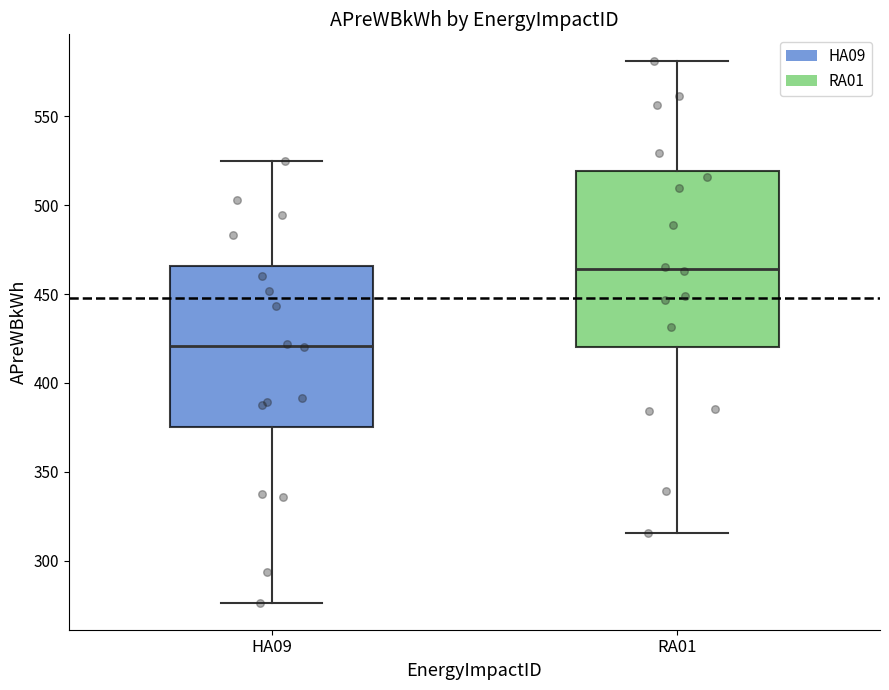

Where does the upper whisker of the box for RA01 end on the y-axis? The values are not printed on the chart, so give them approximately, as read against the axis.

580